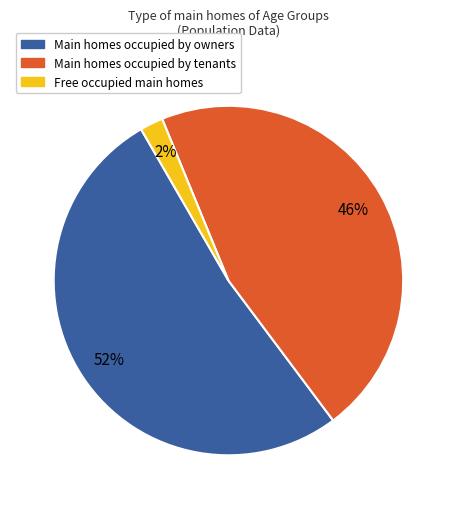

Is there a majority slice in this chart?

Yes